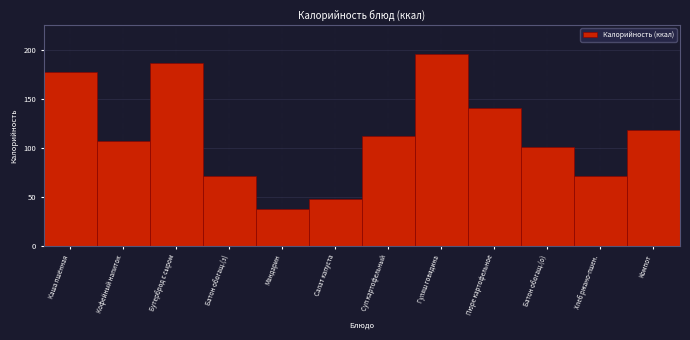

What is the greatest value displayed?

196.2